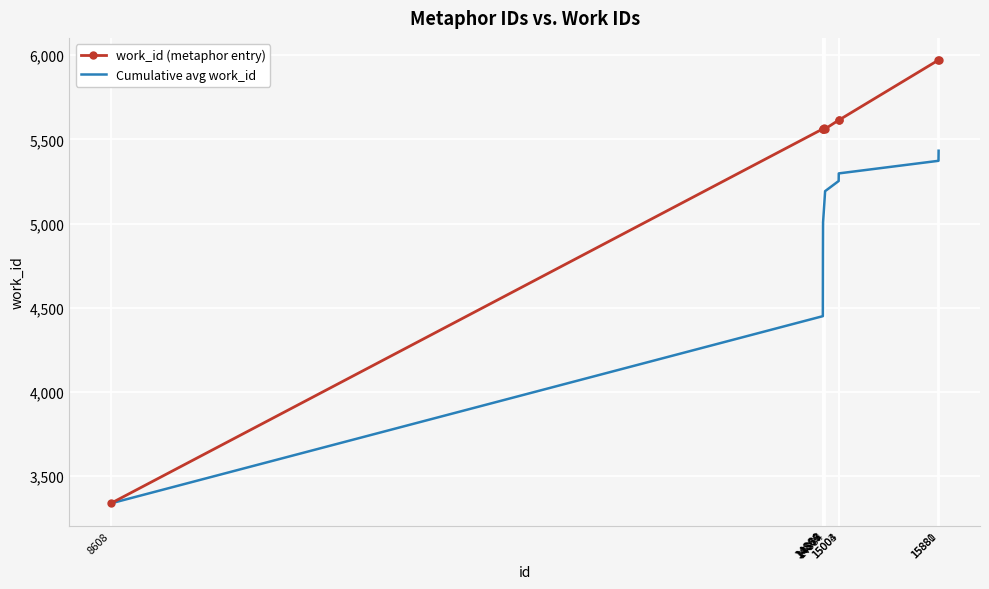

True or false: Cumulative avg work_id has a value of 7859.8 at 14877.

False